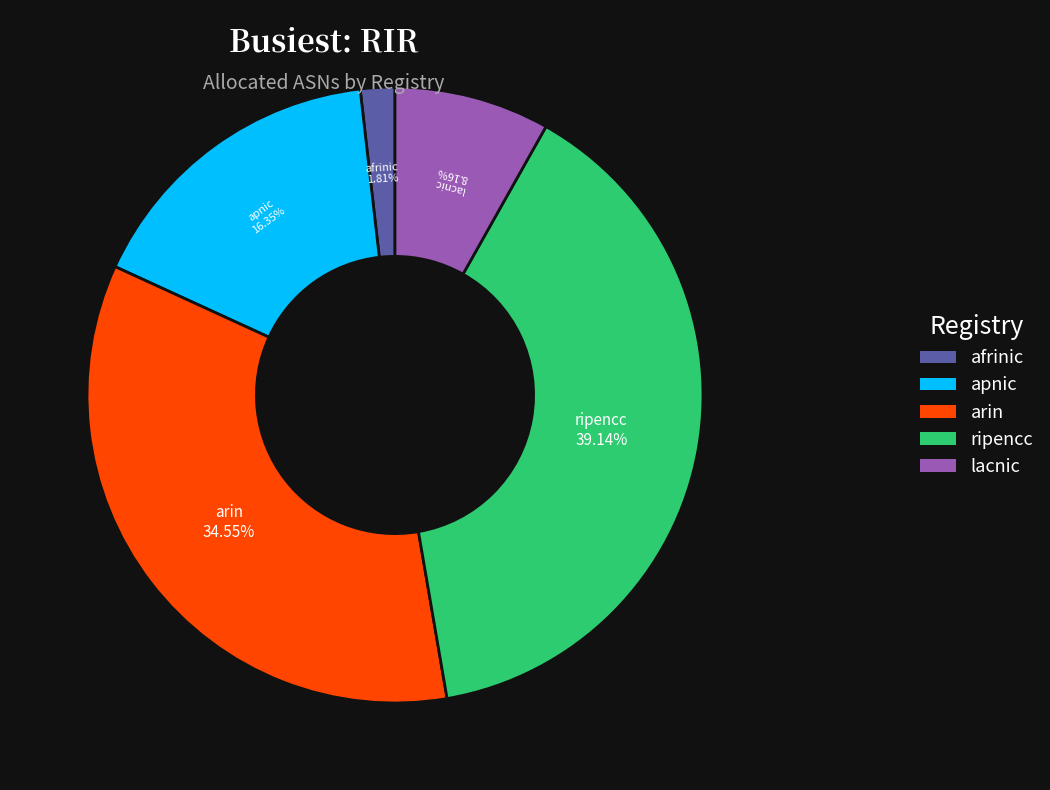

How many segments does this pie chart have?

5